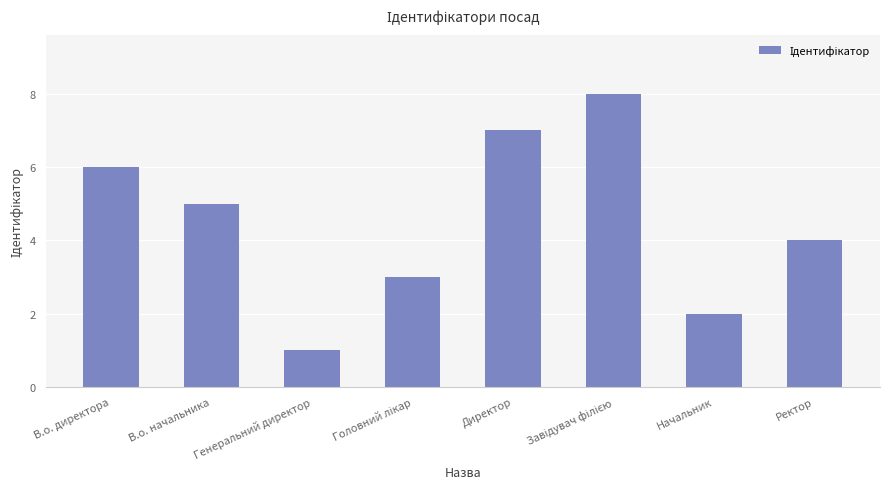

What is the difference between the maximum and minimum values?

7